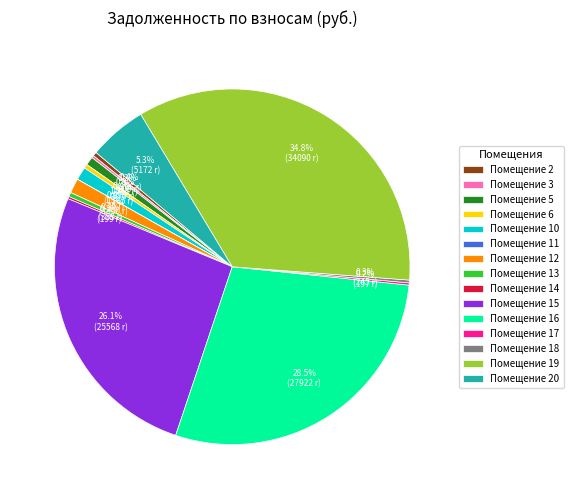

Combined, do Помещение 10 and Помещение 5 account for over 50%?

No